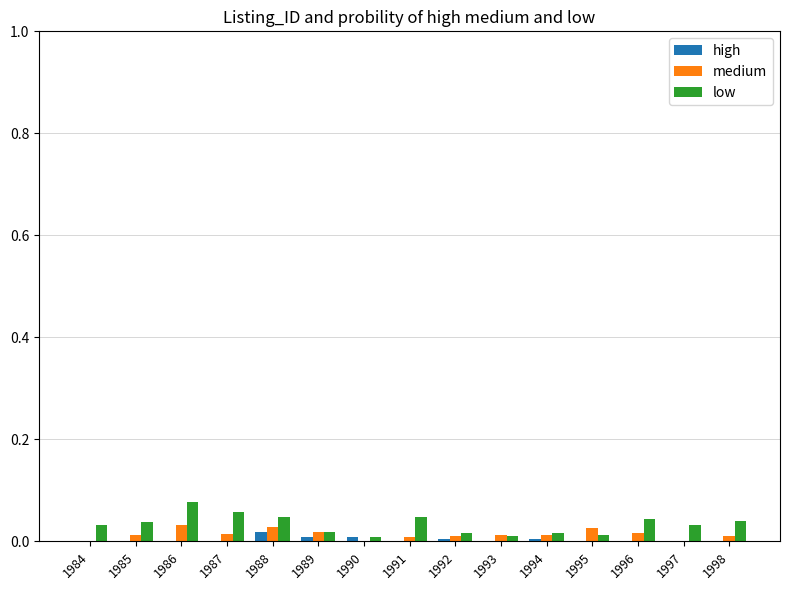

The value of high at 1989 is 0.0. True or false?

True